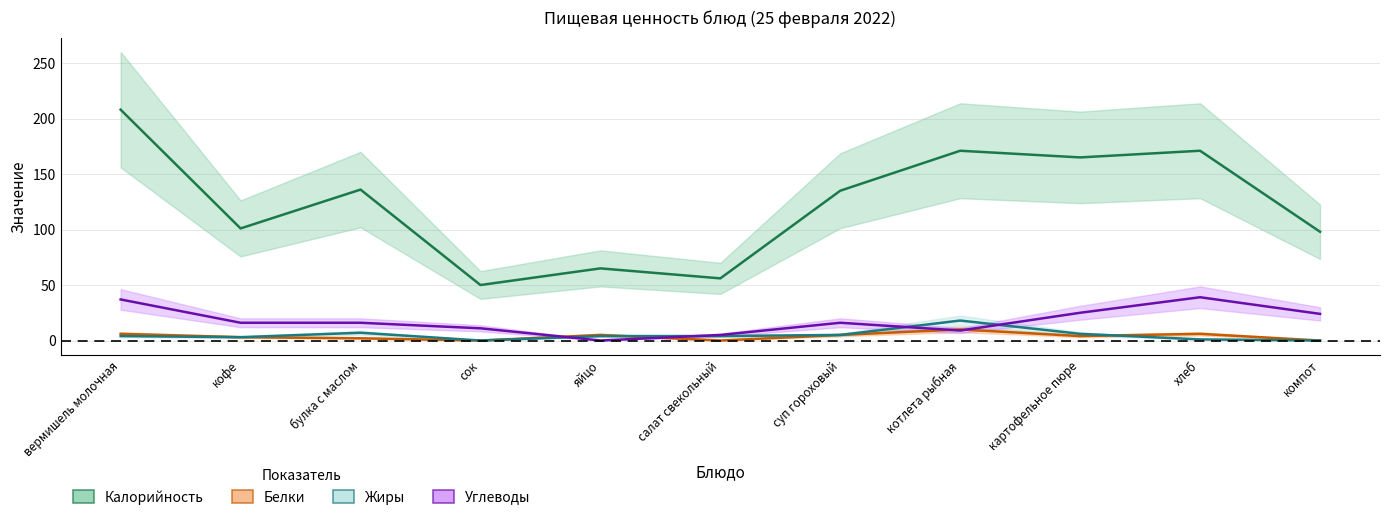

Count the number of categories in the chart.

11